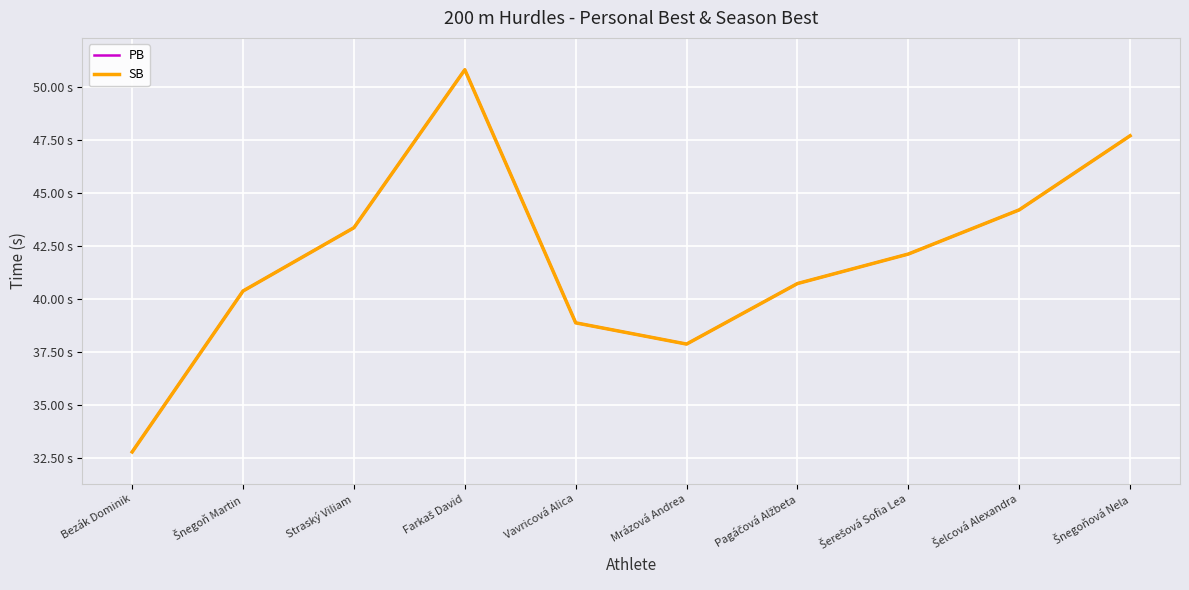

Reading left to right, extract all data points from this chart.

PB: Bezák Dominik=32.8	Šnegoň Martin=40.4	Straský Viliam=43.4	Farkaš David=50.8	Vavricová Alica=38.9	Mrázová Andrea=37.9	Pagáčová Alžbeta=40.7	Šerešová Sofia Lea=42.1	Šelcová Alexandra=44.2	Šnegoňová Nela=47.7
SB: Bezák Dominik=32.8	Šnegoň Martin=40.4	Straský Viliam=43.4	Farkaš David=50.8	Vavricová Alica=38.9	Mrázová Andrea=37.9	Pagáčová Alžbeta=40.7	Šerešová Sofia Lea=42.1	Šelcová Alexandra=44.2	Šnegoňová Nela=47.7